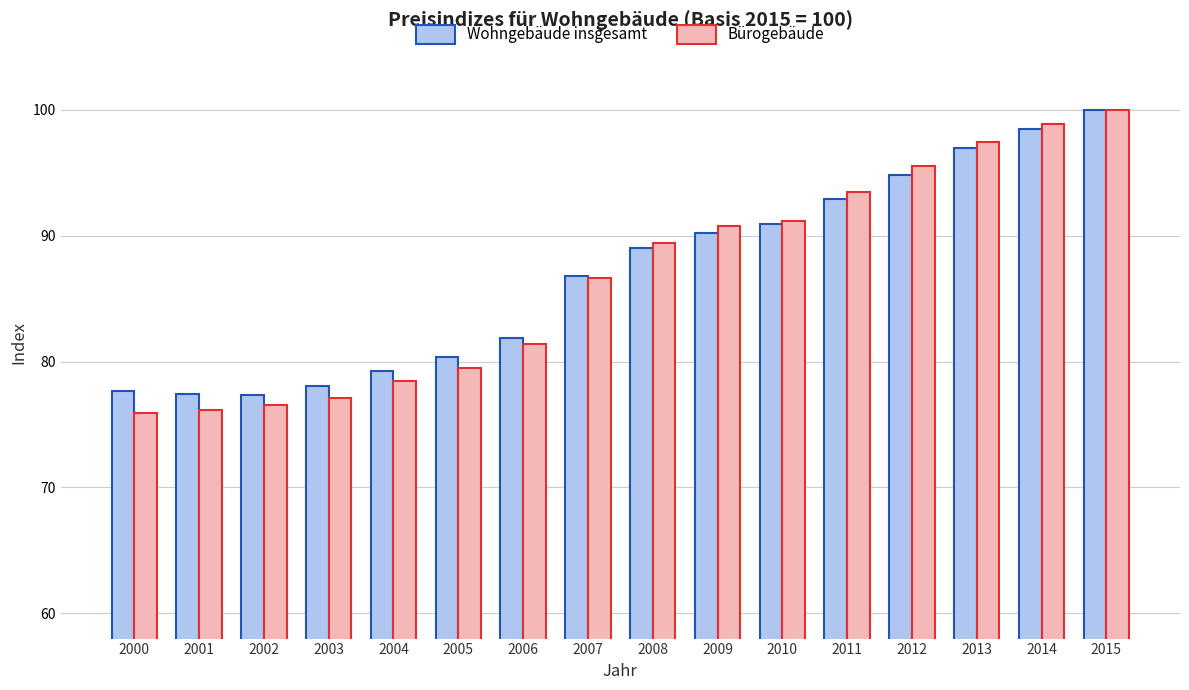

Which series has the largest range (max minus min)?

Bürogebäude